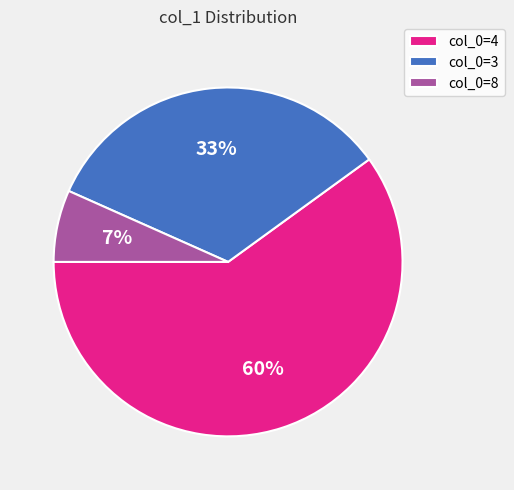

How many segments does this pie chart have?

3